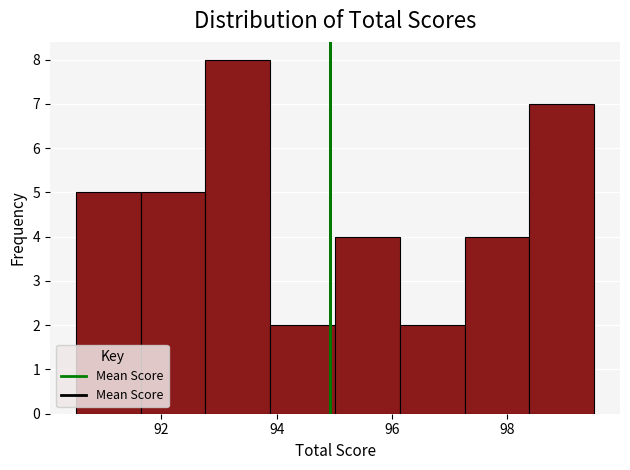

Reading left to right, list every bar in this chart as the range it spans on the x-axis followed by its height. Neither the bar edges nor the heights are printed on the chart, so give them approximately, as read against the axes.

90.6 to 91.6: 5
91.6 to 92.8: 5
92.8 to 93.8: 8
93.8 to 95.0: 2
95.0 to 96.2: 4
96.2 to 97.2: 2
97.2 to 98.4: 4
98.4 to 99.6: 7